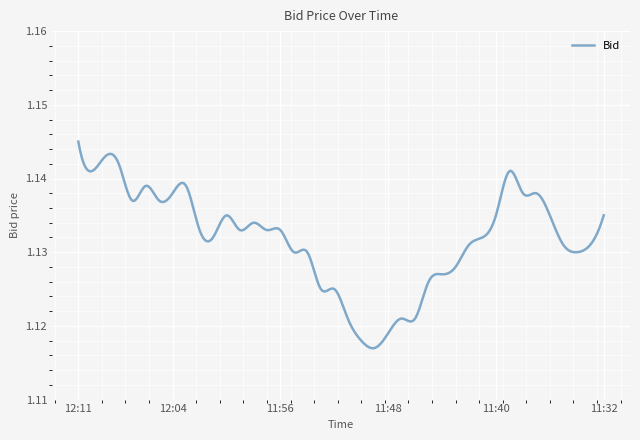

At which category does the chart reach its peak across all series?

12:11